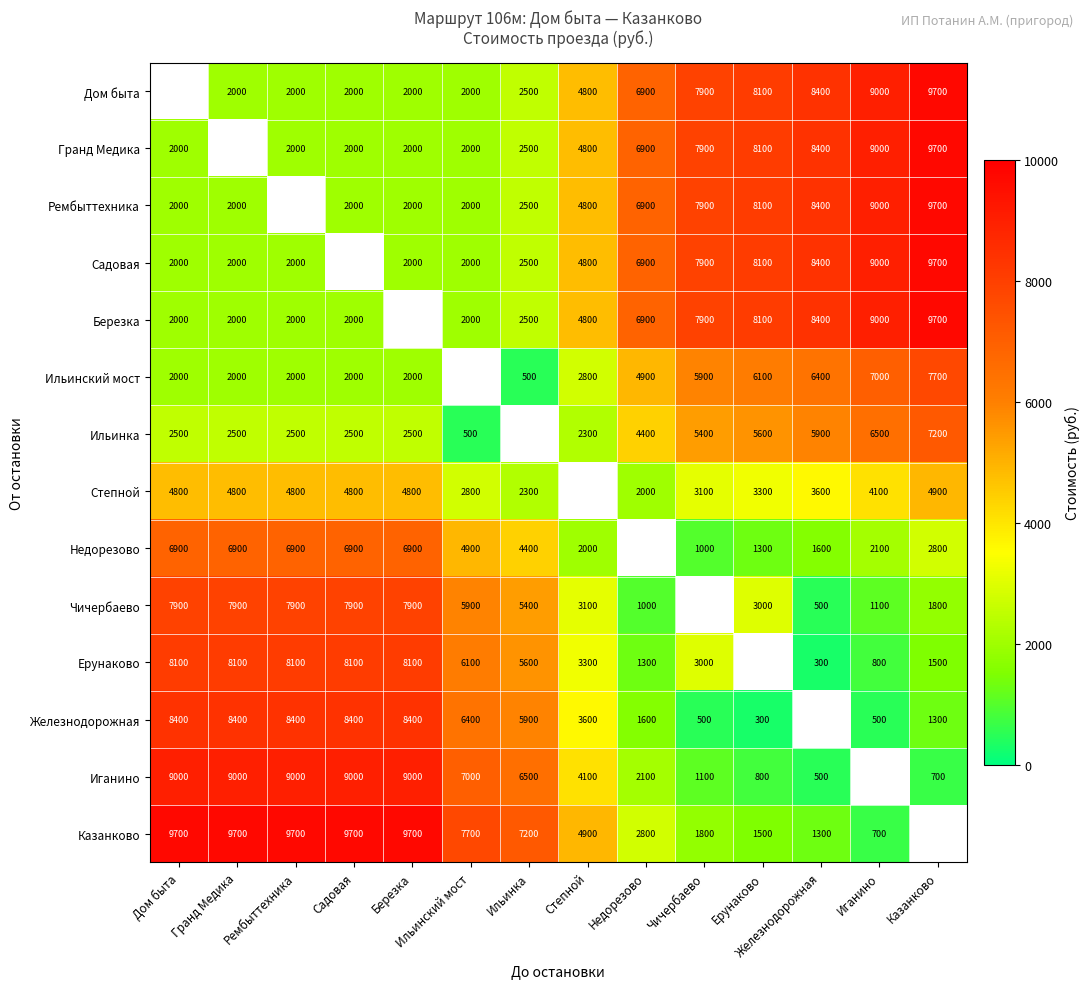

Is it true that Рембыттехника equals 8100 at Ерунаково?

True